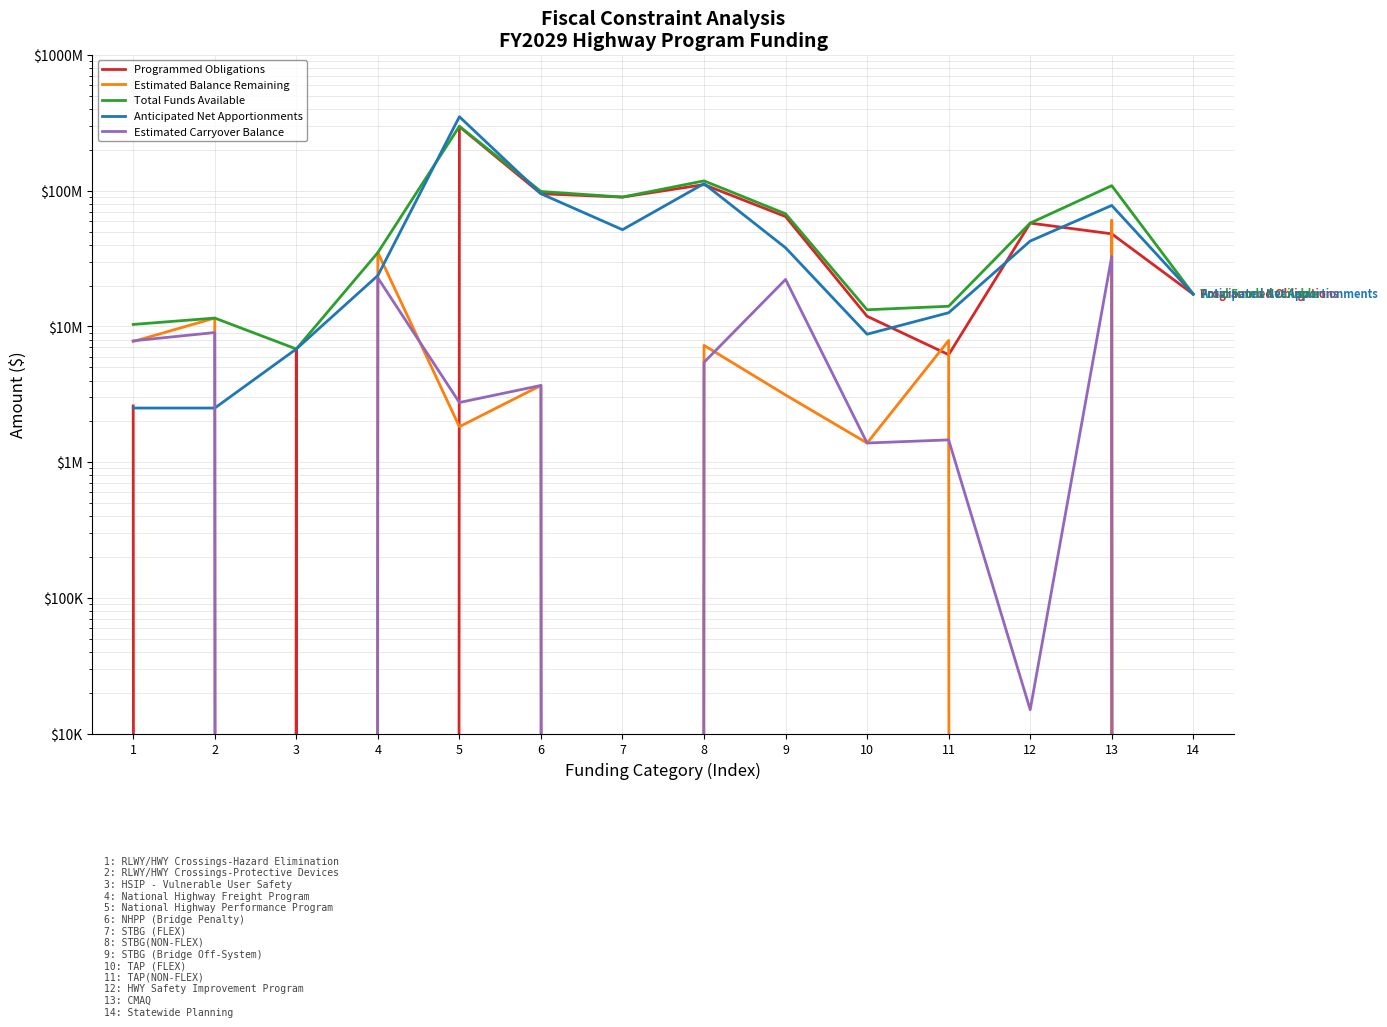

What is the sum of the Estimated Balance Remaining values at 11 and 10?

9271901